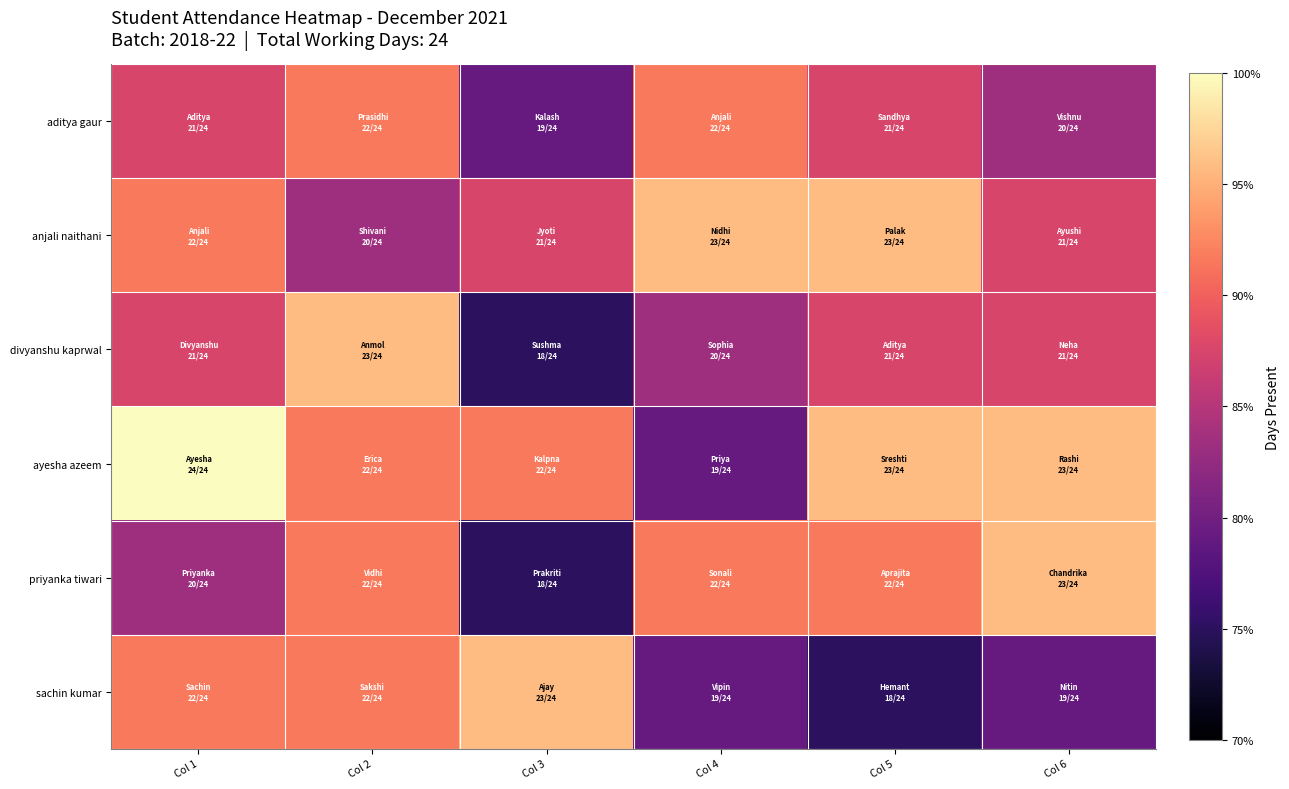

Which series changed the most between Col 1 and Col 6?

priyanka tiwari